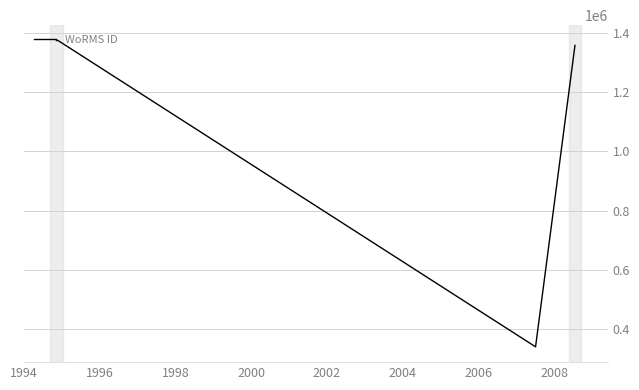

Reading left to right, what are all the values shown in this chart?

1373545	1373545	1373543	1373543	1373545	1373543	341361	1356943